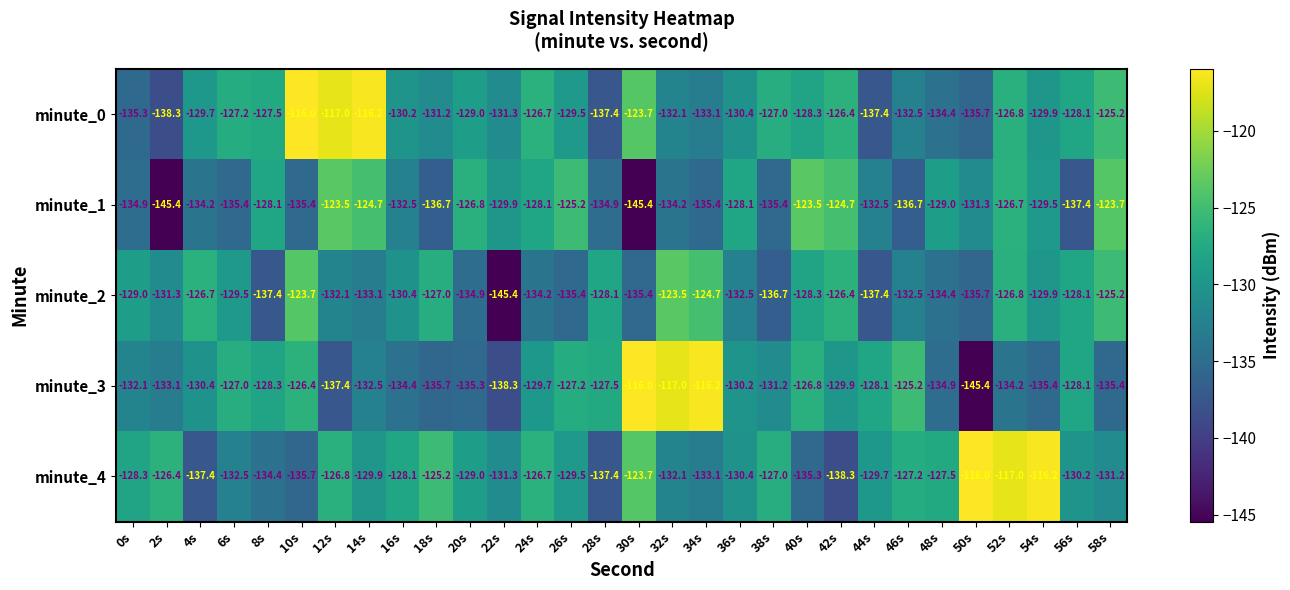

What is the sum of all minute_0 values?

-3873.5